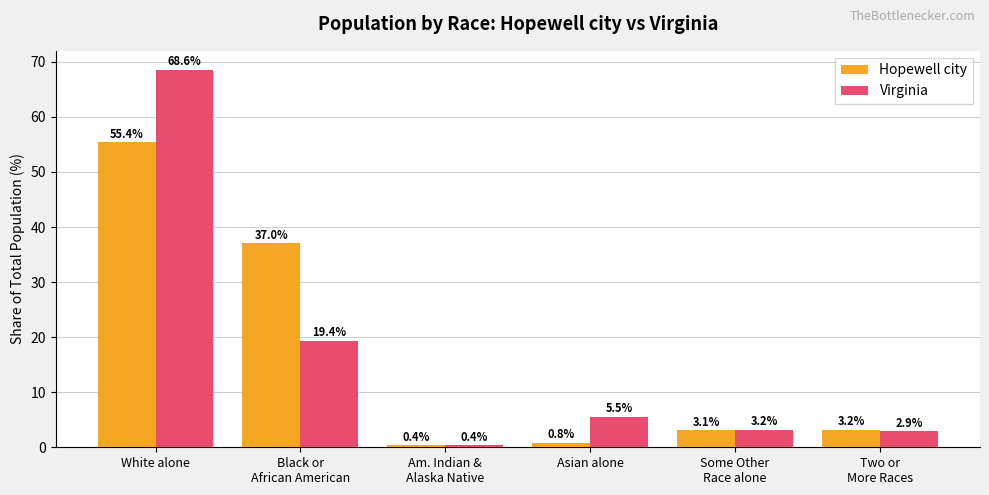

List the labels in order of Hopewell city value, largest first.

White alone, Black or
African American, Two or
More Races, Some Other
Race alone, Asian alone, Am. Indian &
Alaska Native